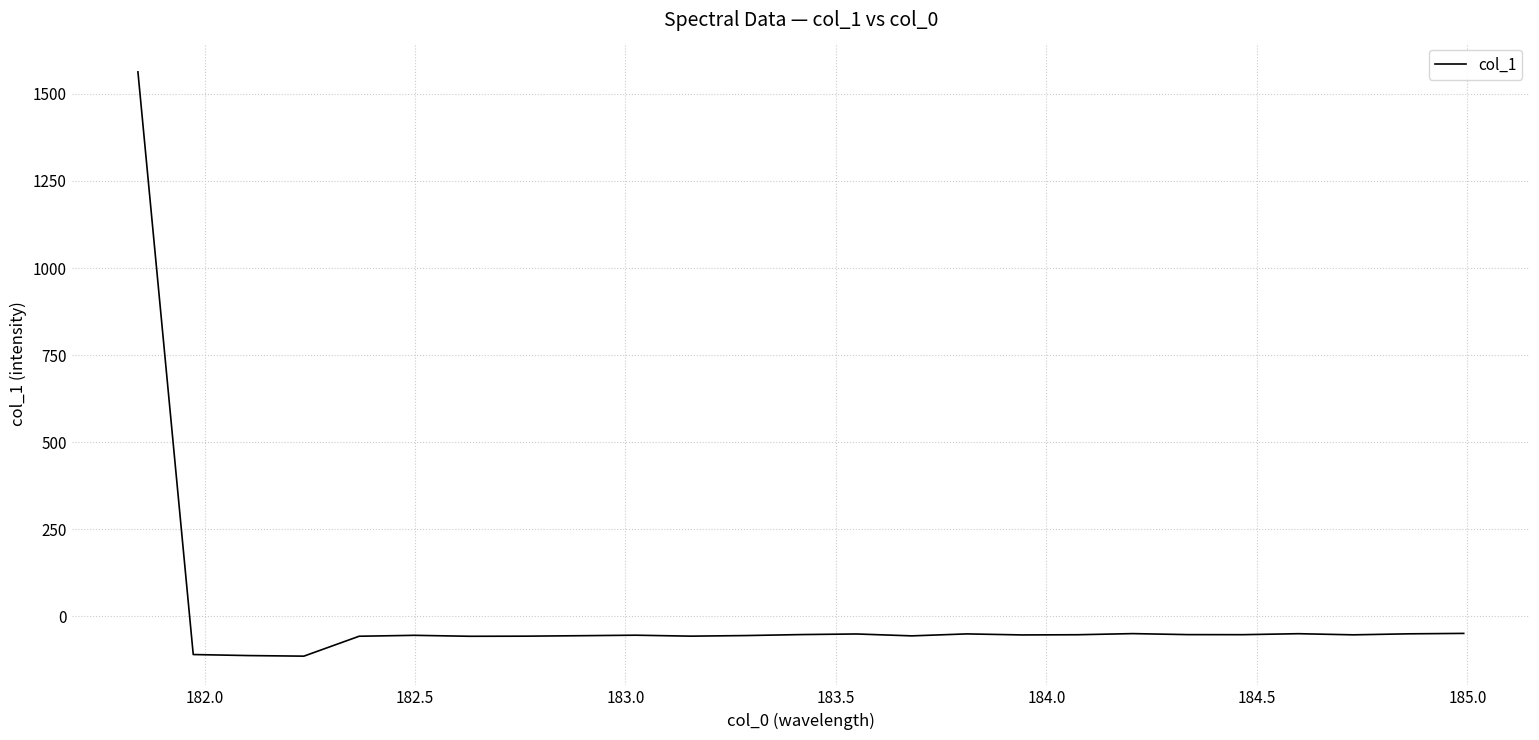

What is the maximum value shown in the chart?

1563.2